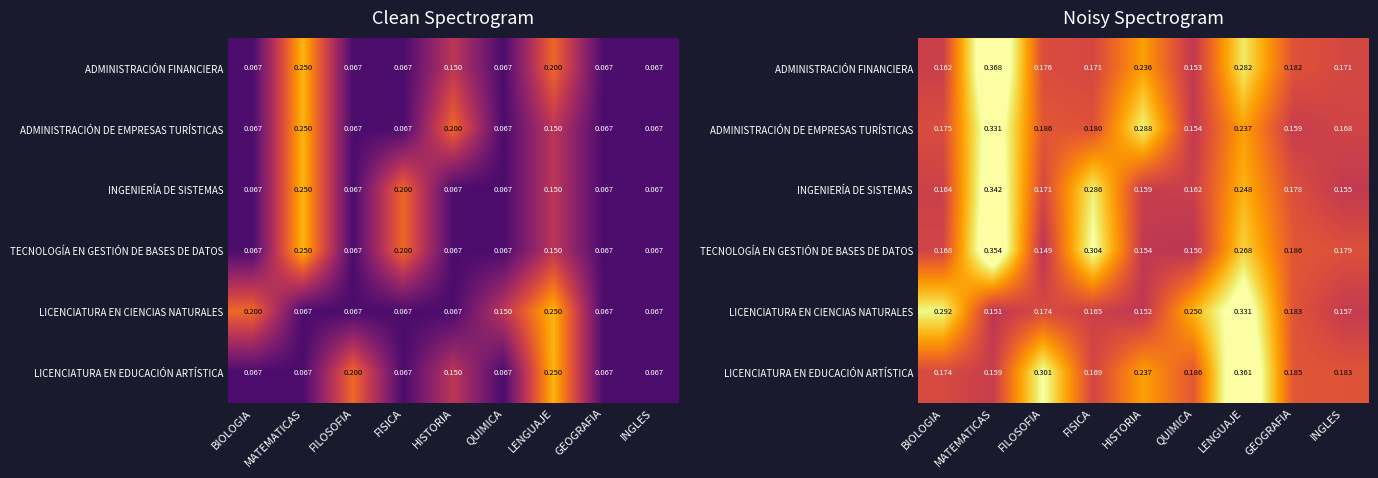

Is the value of ADMINISTRACIÓN FINANCIERA at LENGUAJE greater than the value of LICENCIATURA EN EDUCACIÓN ARTÍSTICA at BIOLOGIA?

Yes